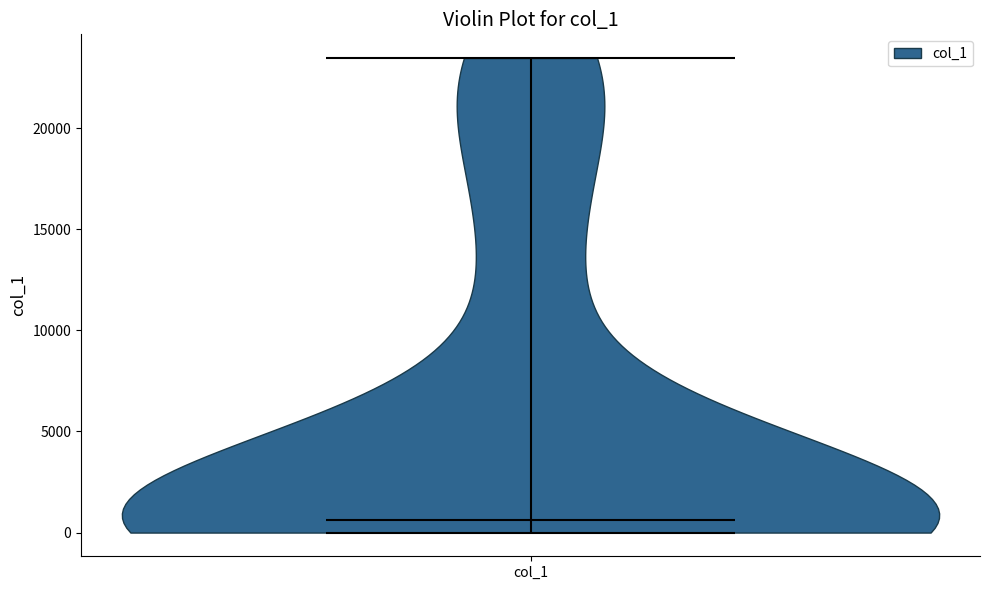

Where does the median line of the violin for col_1 sit on the y-axis? The values are not printed on the chart, so give them approximately, as read against the axis.

500